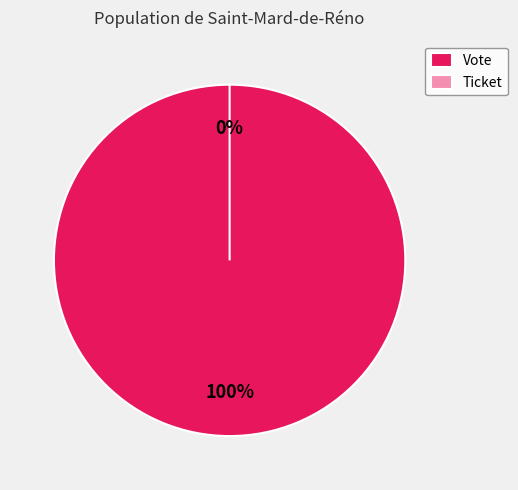

Count the number of slices in the pie.

2